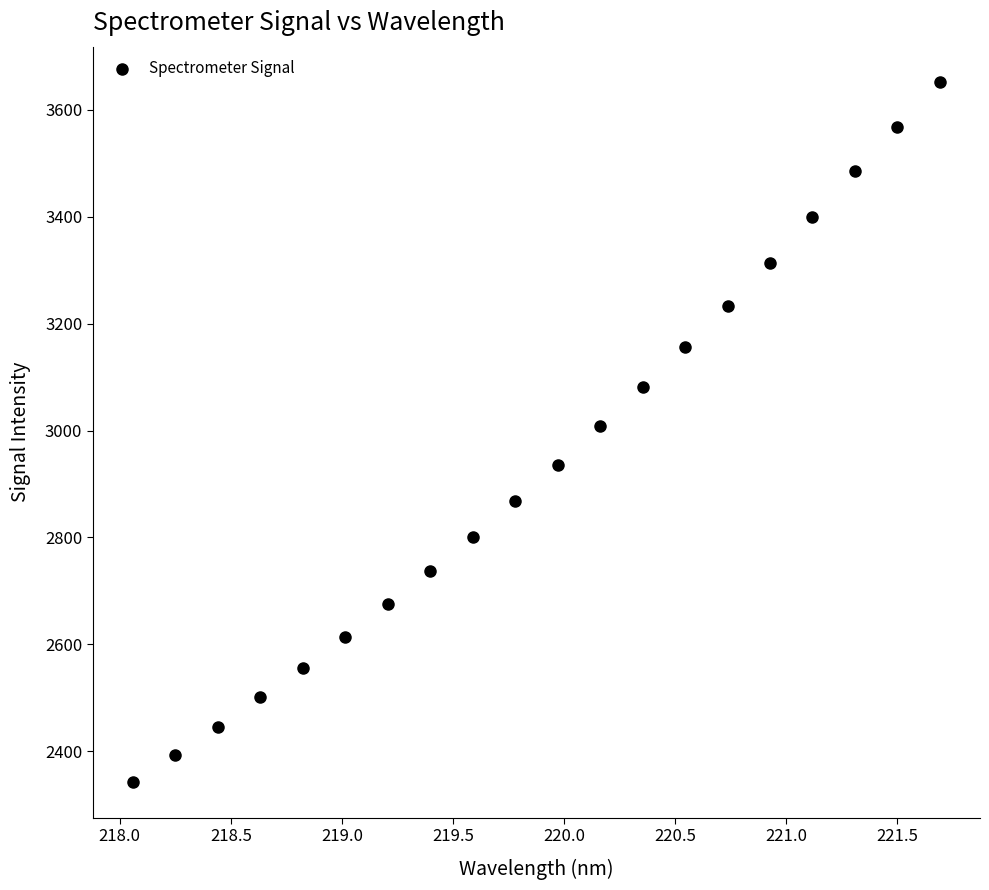

What is the range of X values (max minus min)?

3.6